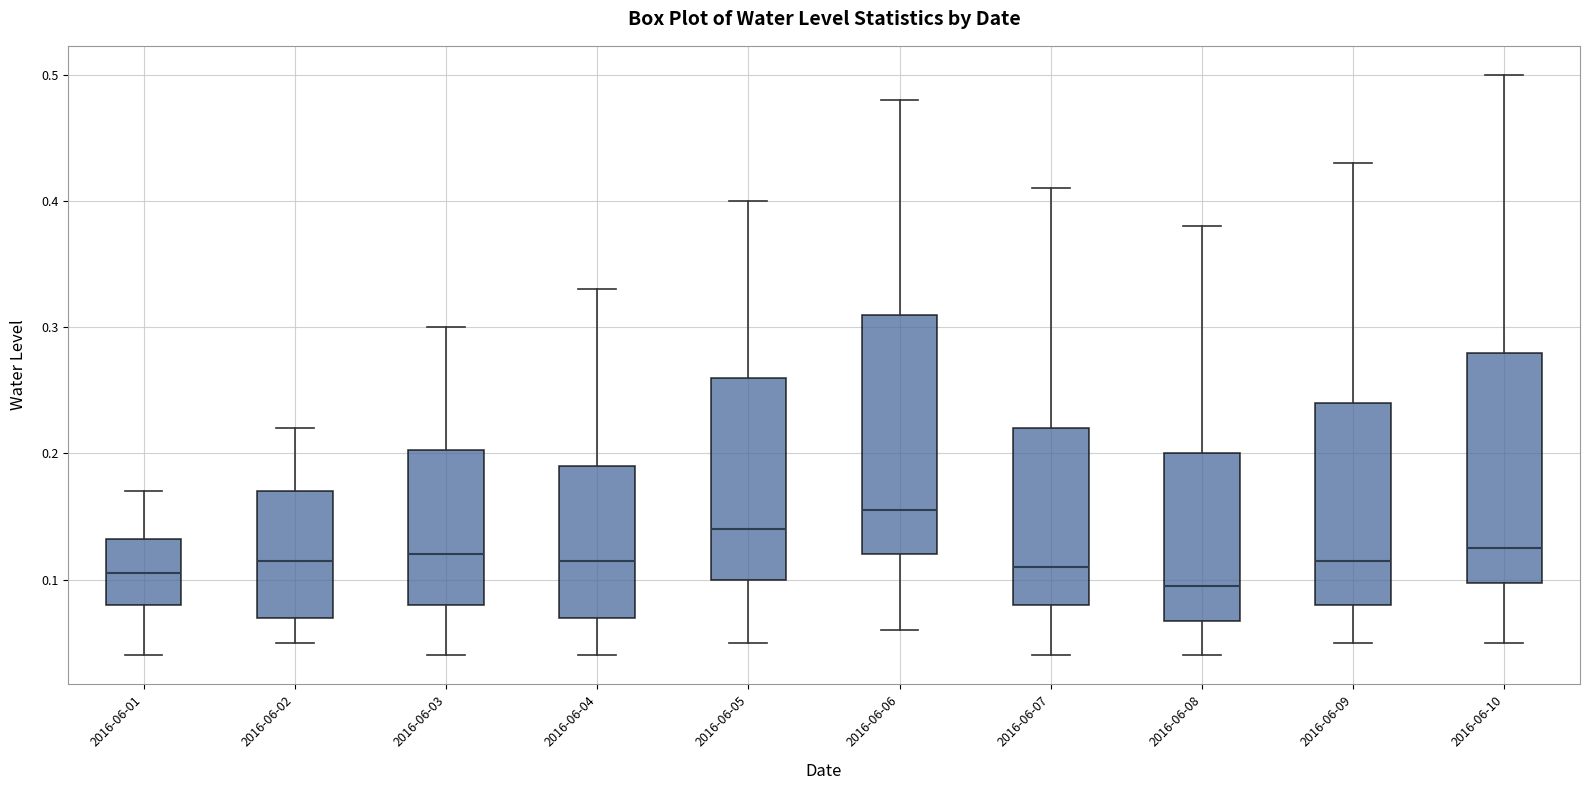

Reading left to right, transcribe this box plot: for each box, give where its median line is, the range the box spans, and where its two whiskers end, as read against the y-axis. The values are not printed on the chart, so give them approximately, as read against the axis.

2016-06-01: median 0.11, box 0.08 to 0.13, whiskers 0.04 to 0.17
2016-06-02: median 0.12, box 0.07 to 0.17, whiskers 0.05 to 0.22
2016-06-03: median 0.12, box 0.08 to 0.20, whiskers 0.04 to 0.30
2016-06-04: median 0.12, box 0.07 to 0.19, whiskers 0.04 to 0.33
2016-06-05: median 0.14, box 0.10 to 0.26, whiskers 0.05 to 0.40
2016-06-06: median 0.16, box 0.12 to 0.31, whiskers 0.06 to 0.48
2016-06-07: median 0.11, box 0.08 to 0.22, whiskers 0.04 to 0.41
2016-06-08: median 0.10, box 0.07 to 0.20, whiskers 0.04 to 0.38
2016-06-09: median 0.12, box 0.08 to 0.24, whiskers 0.05 to 0.43
2016-06-10: median 0.13, box 0.10 to 0.28, whiskers 0.05 to 0.50